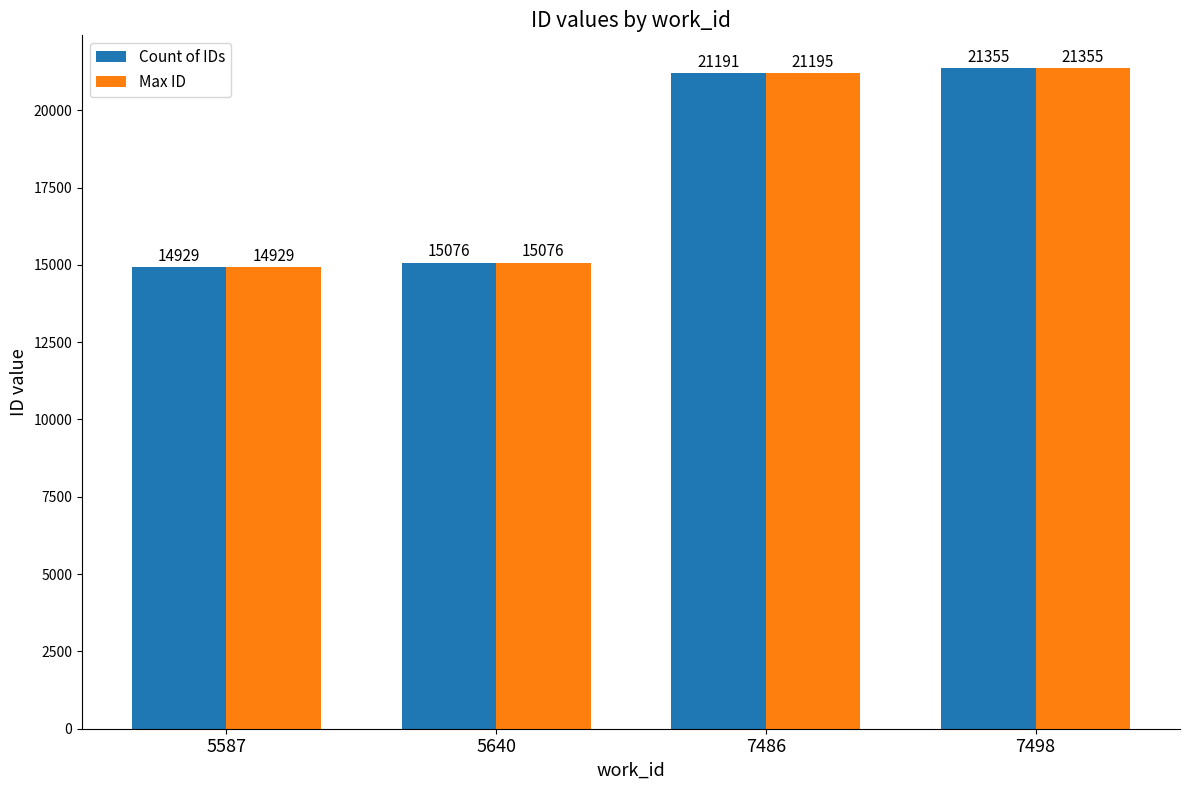

Read the Count of IDs value at 7486, to the nearest 100.

21200